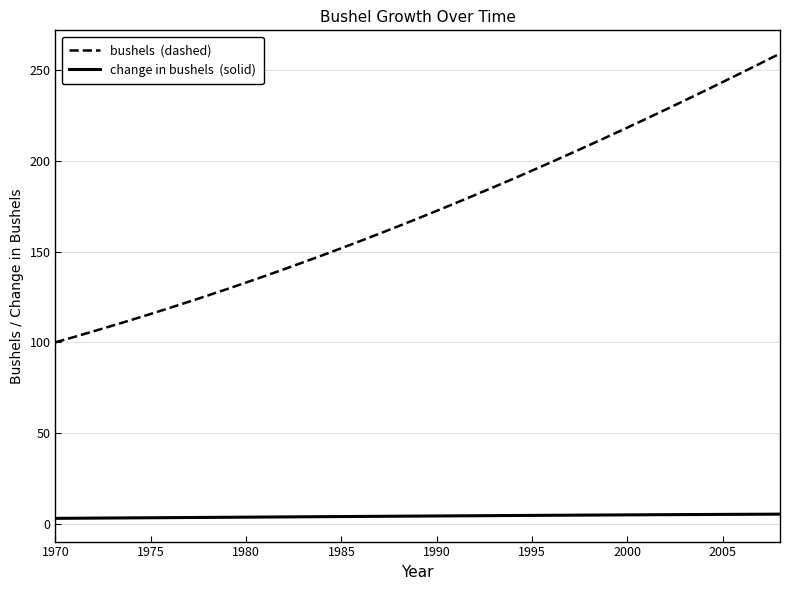

What is the greatest value displayed?

259.1